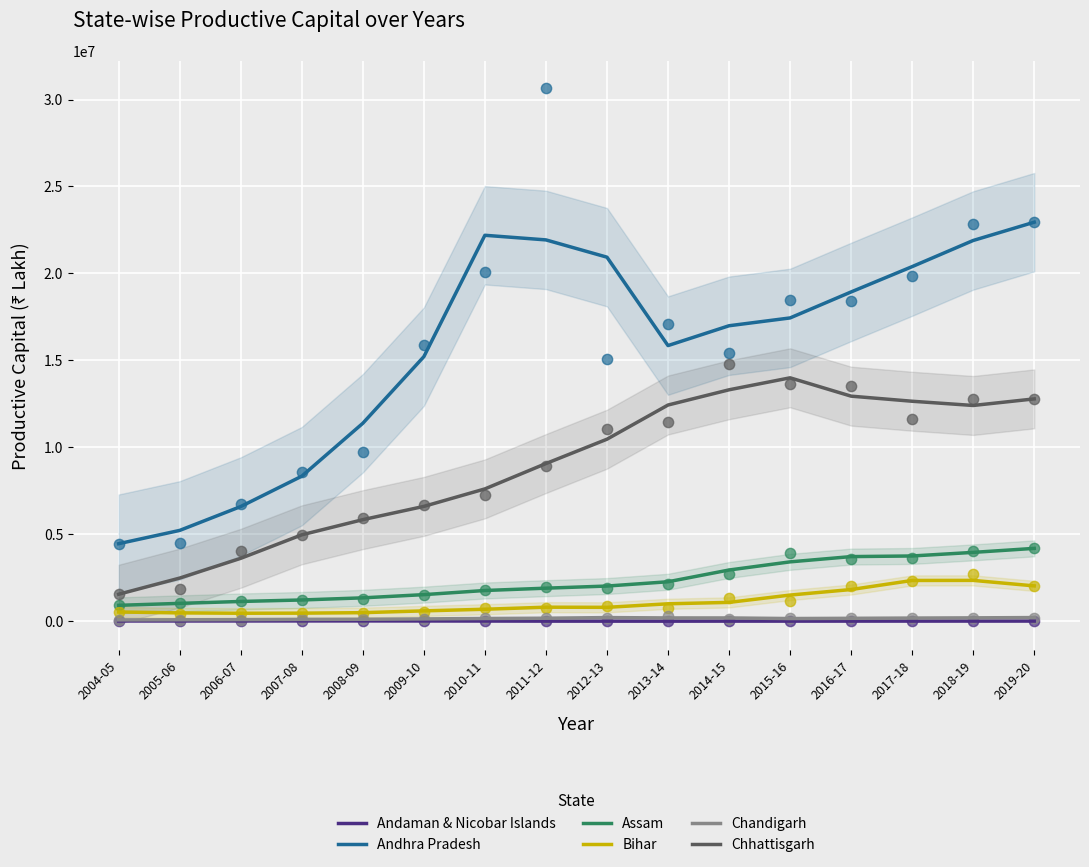

Which series has the widest spread of Y values?

Andhra Pradesh